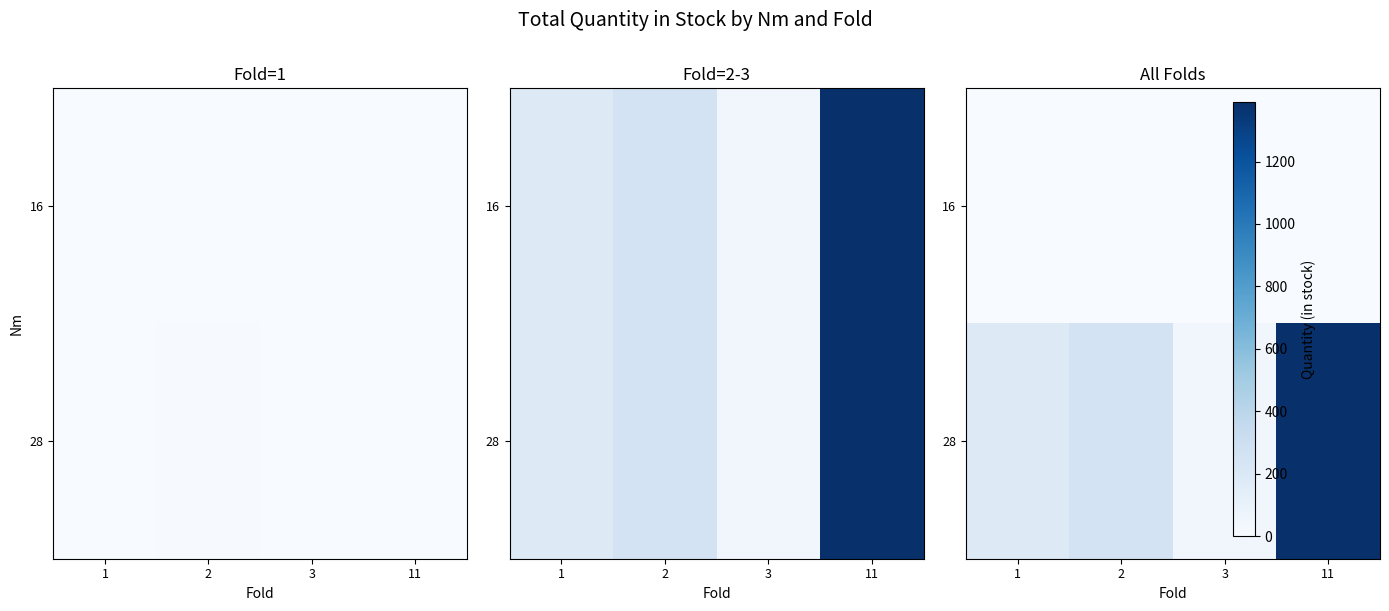

List the series in order of their overall mean, lowest first.

16, 28